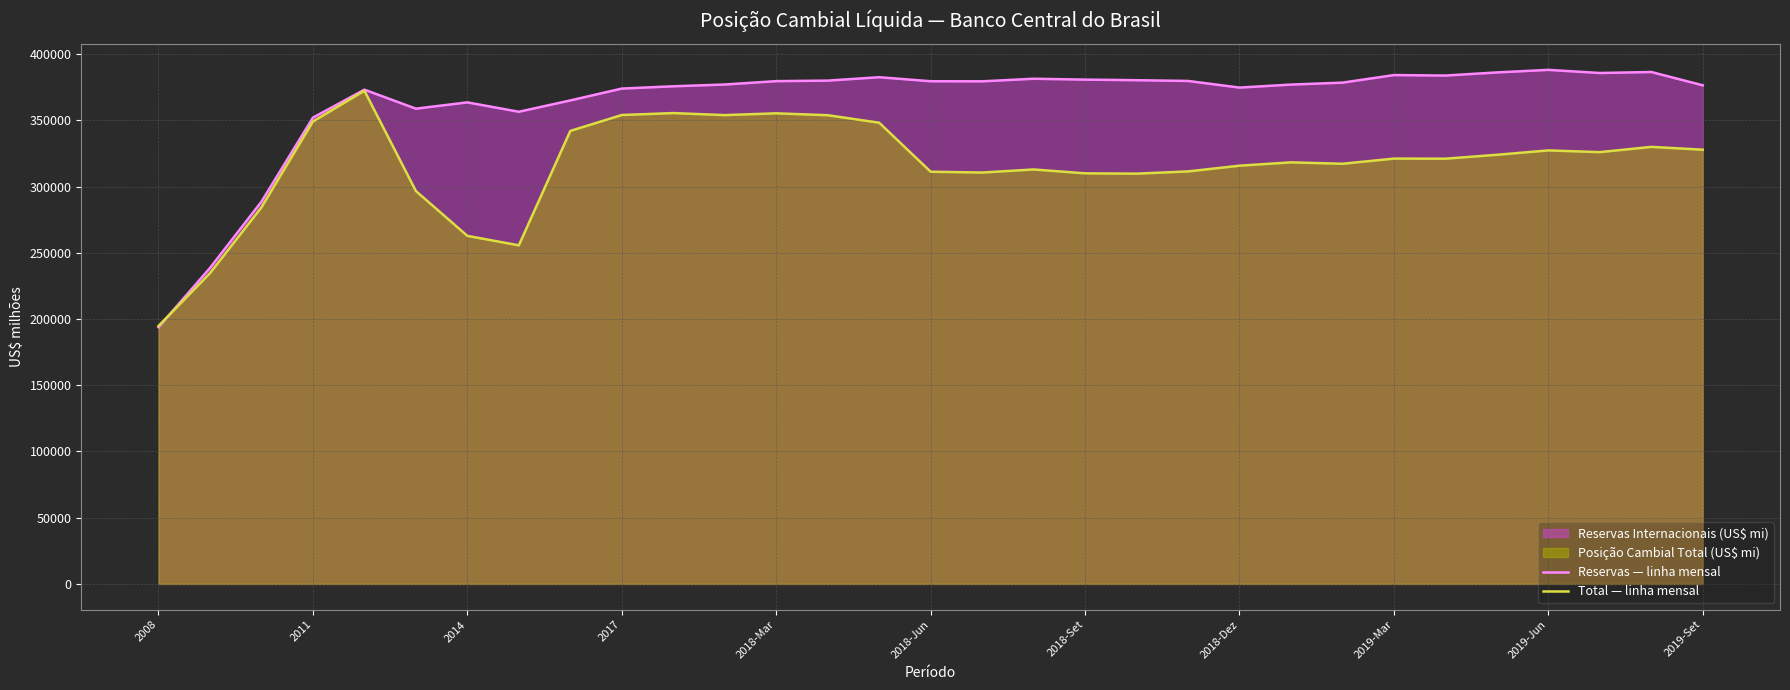

Which series has the largest total across all categories?

Reservas — linha mensal